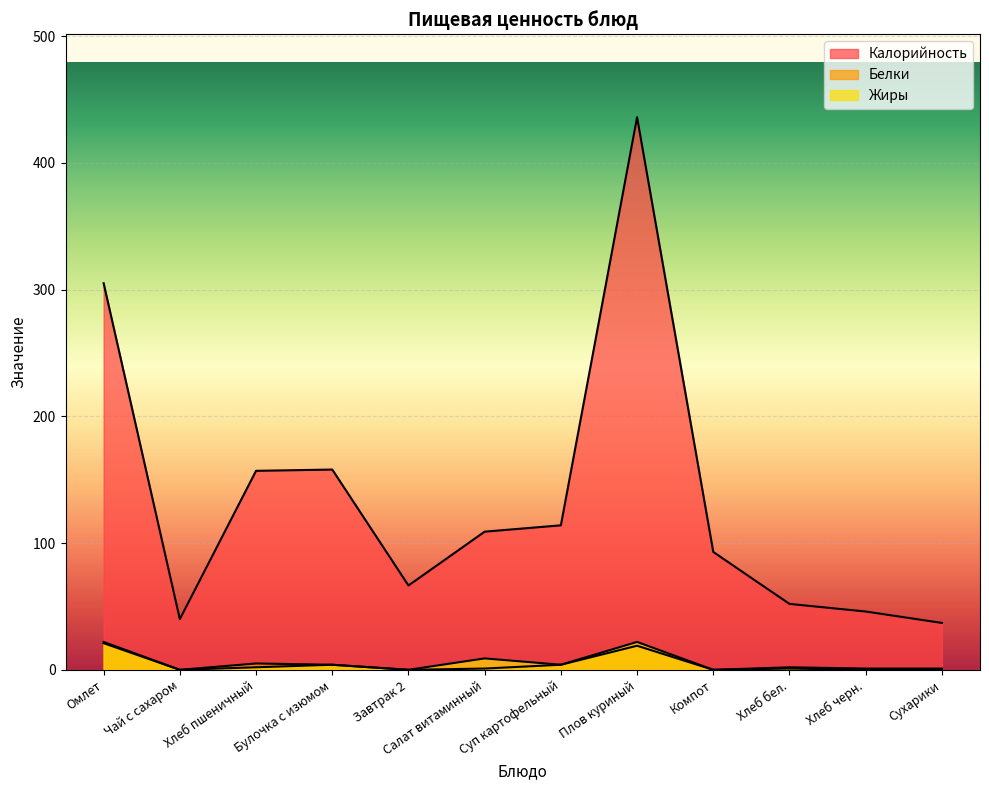

Which has a higher value, Булочка с изюмом or Хлеб пшеничный?

Булочка с изюмом